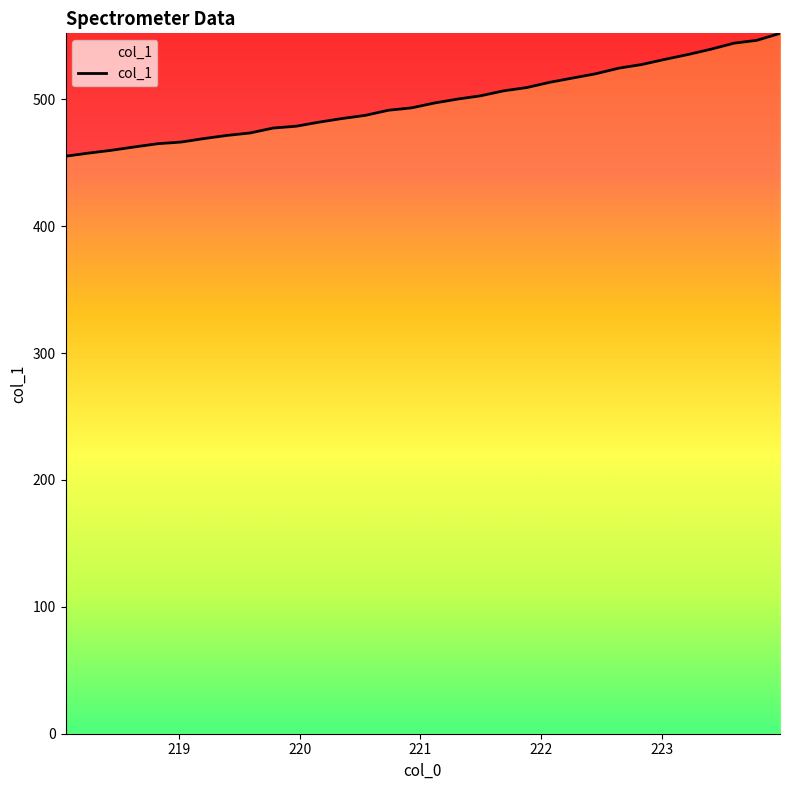

What is the smallest value displayed?

455.1